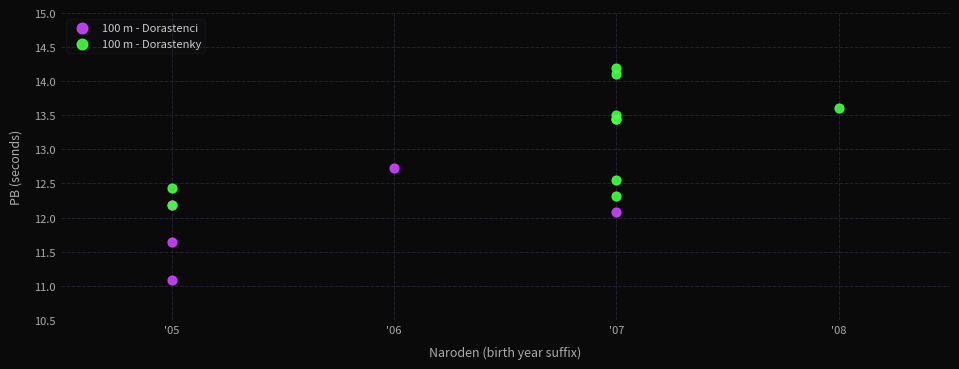

Which series contains the lowest Y value?

100 m - Dorastenci